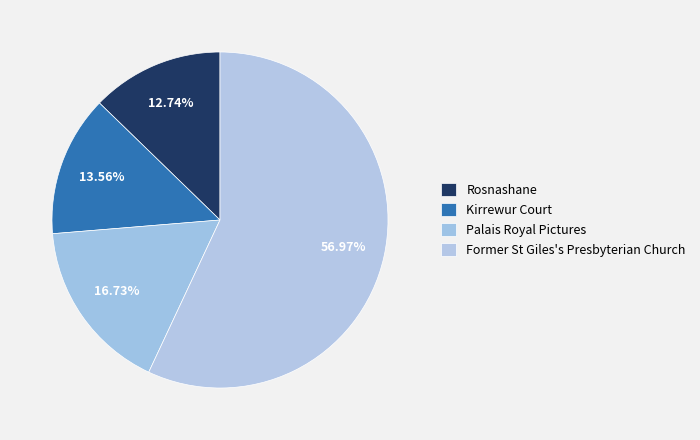

Which slice is the largest?

Former St Giles's Presbyterian Church